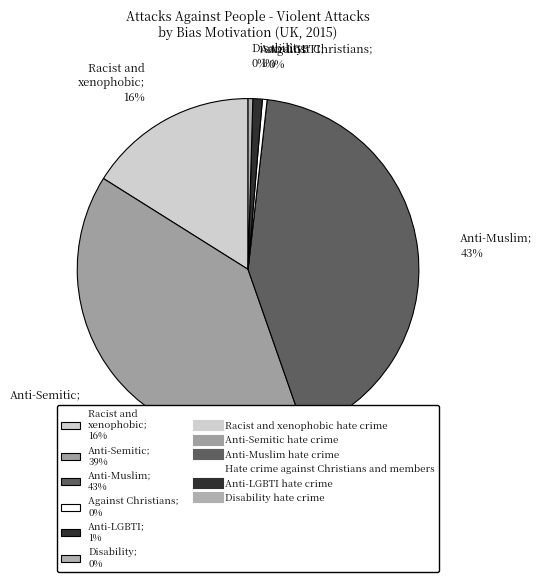

Is there any slice that represents more than half of the pie?

No